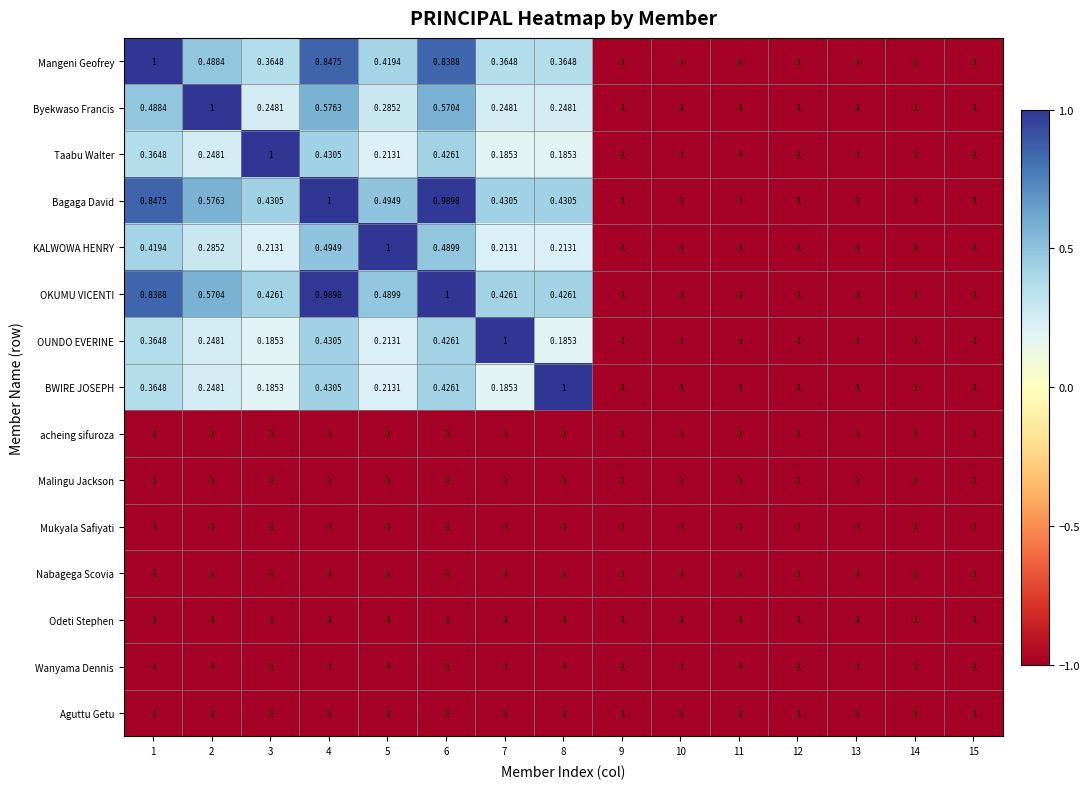

Is the value of KALWOWA HENRY at 6 greater than the value of BWIRE JOSEPH at 9?

Yes